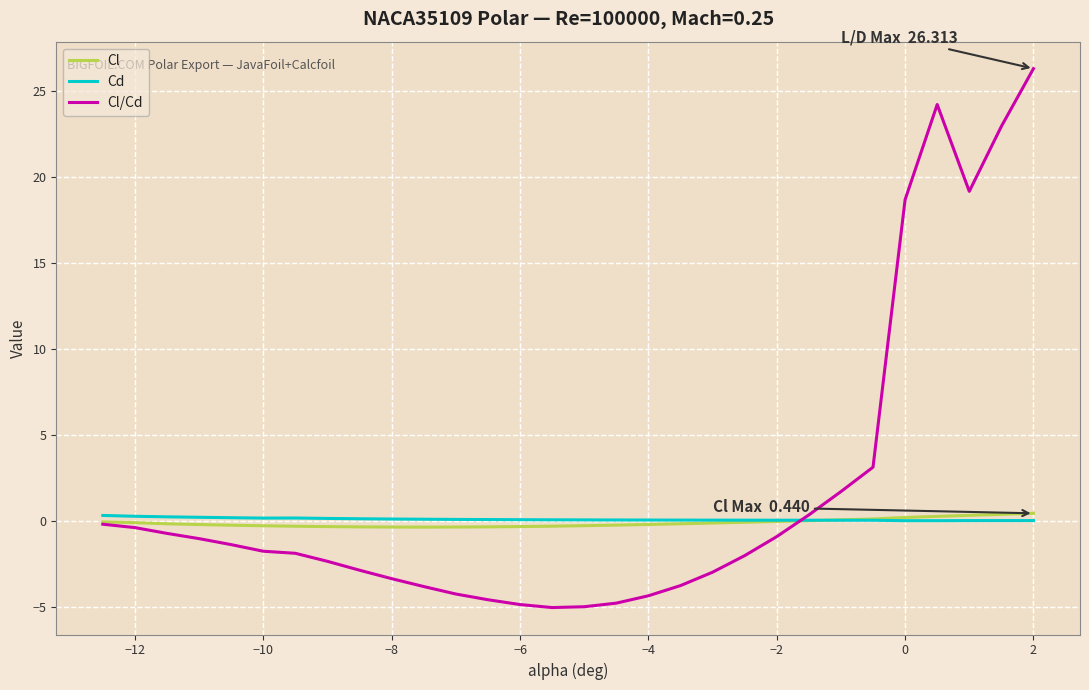

Does the chart display data point markers on the line(s)?

No